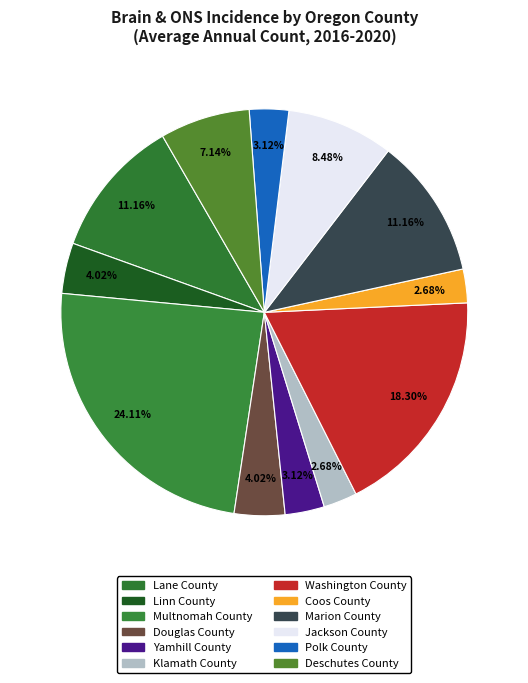

To the nearest percent, what is the difference between the largest and smallest slice percentages?

21%